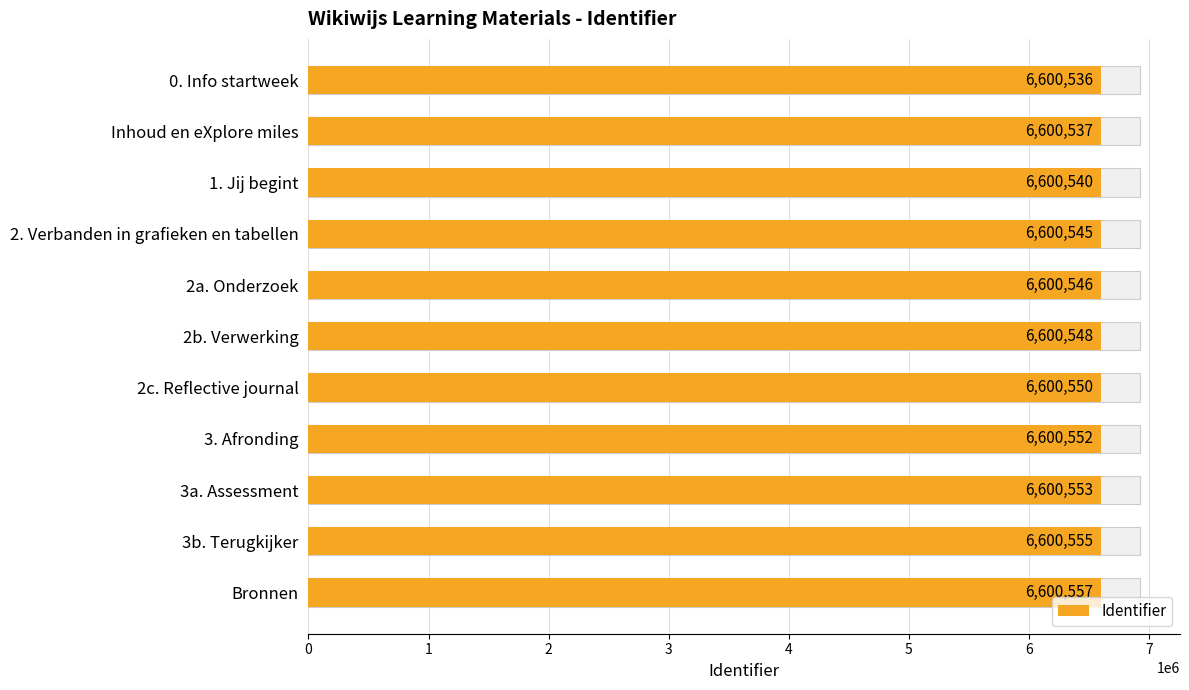

The chart shows a value of 10312795 at 3a. Assessment. True or false?

False